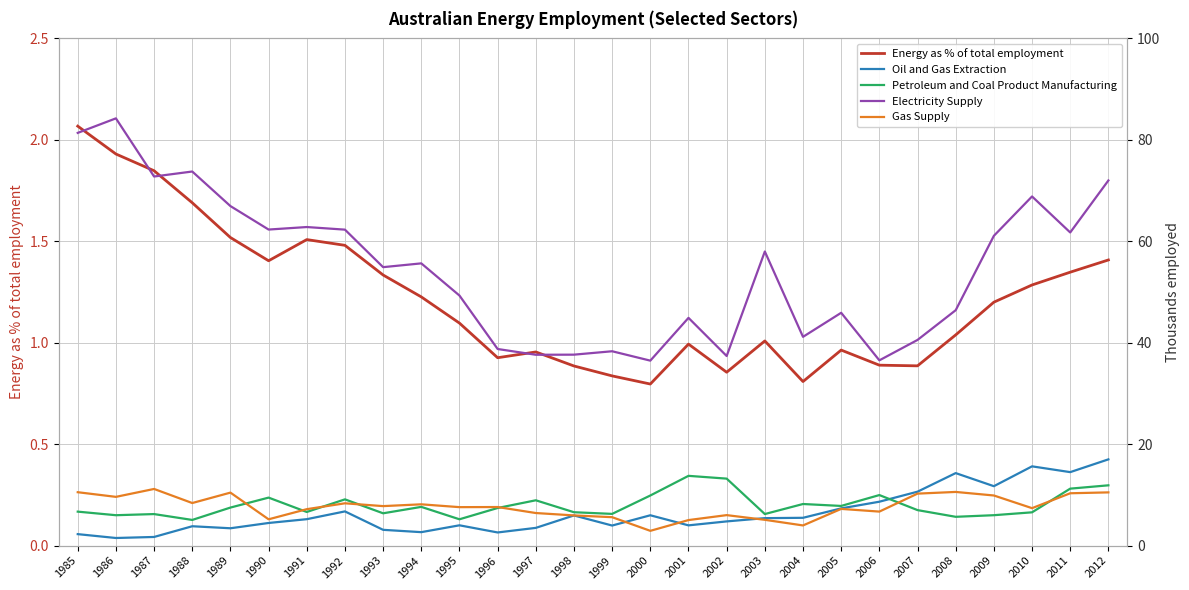

Is the value of Gas Supply at 2010 greater than the value of Petroleum and Coal Product Manufacturing at 1996?

No